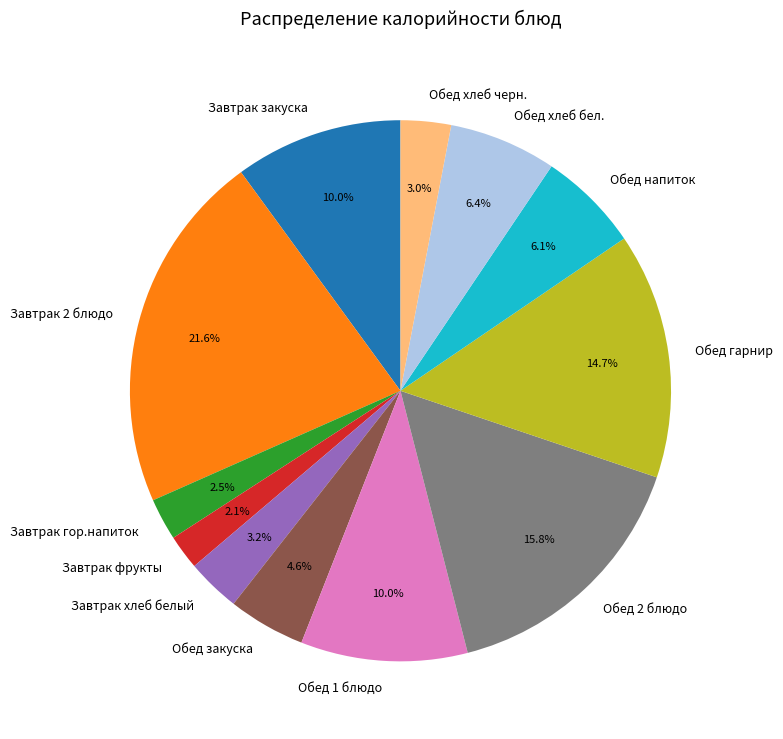

Is it true that Обед хлеб черн. is 3% of the pie?

True